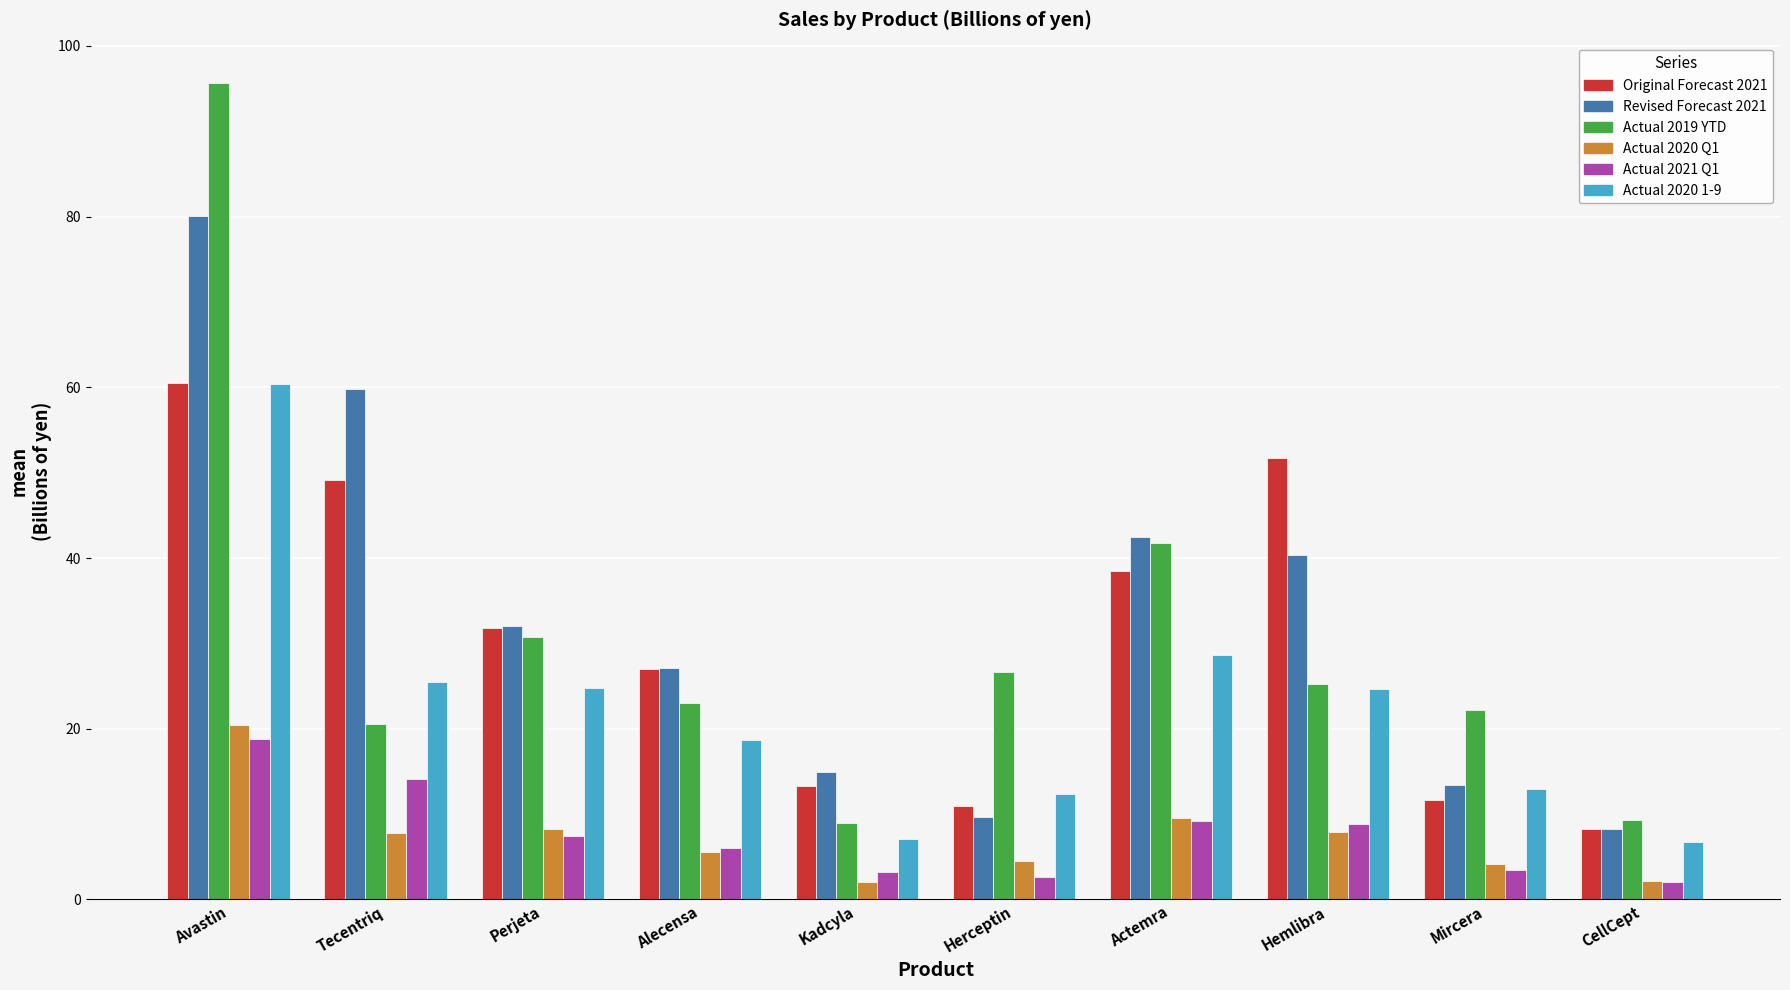

What is the total value across all series at Avastin?

335.8